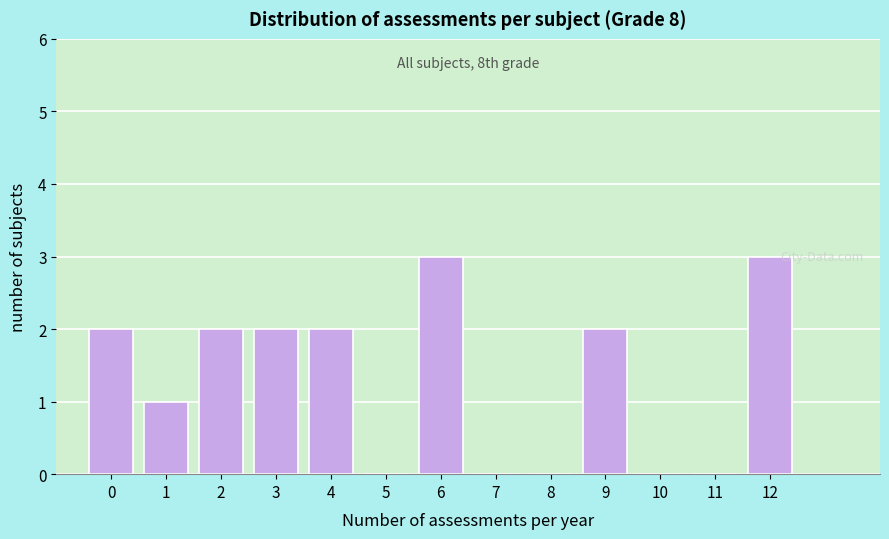

Reading right to left, transcribe all the data shown in this chart.

12=3	11=0	10=0	9=2	8=0	7=0	6=3	5=0	4=2	3=2	2=2	1=1	0=2